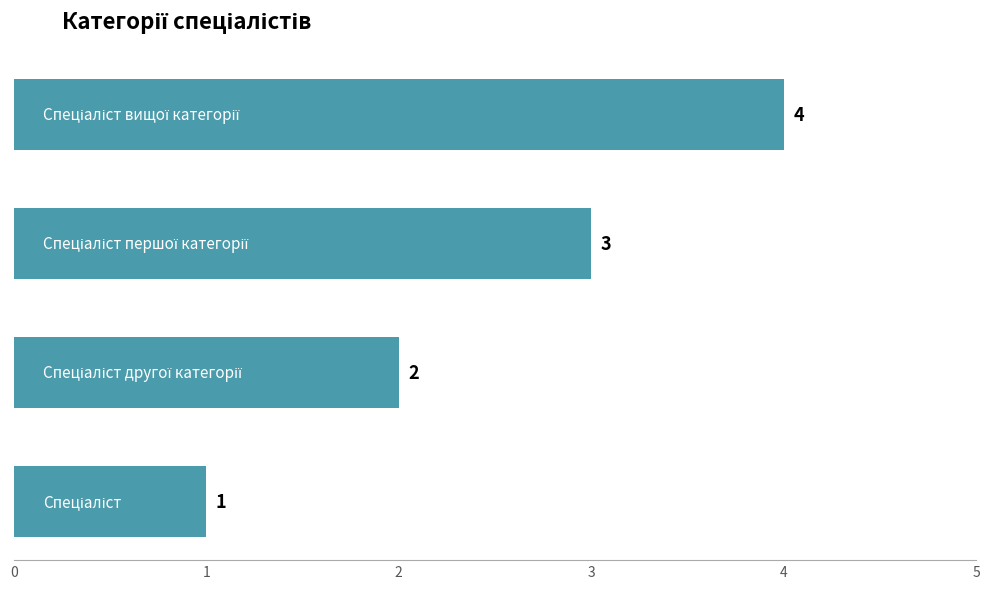

Count the values in the range 2 to 4.

3